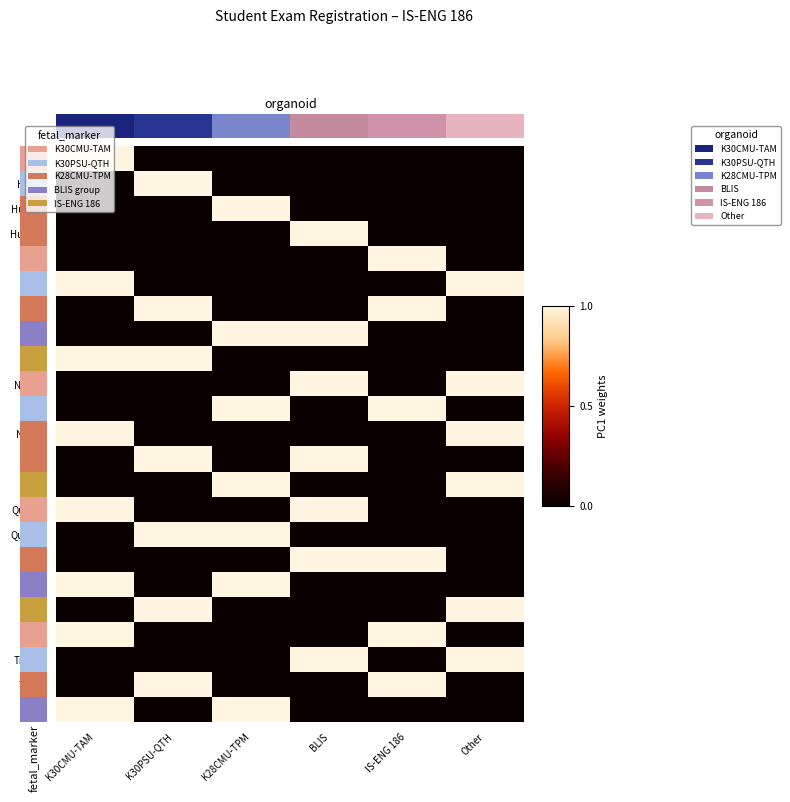

Which series has the largest range (max minus min)?

Dũng